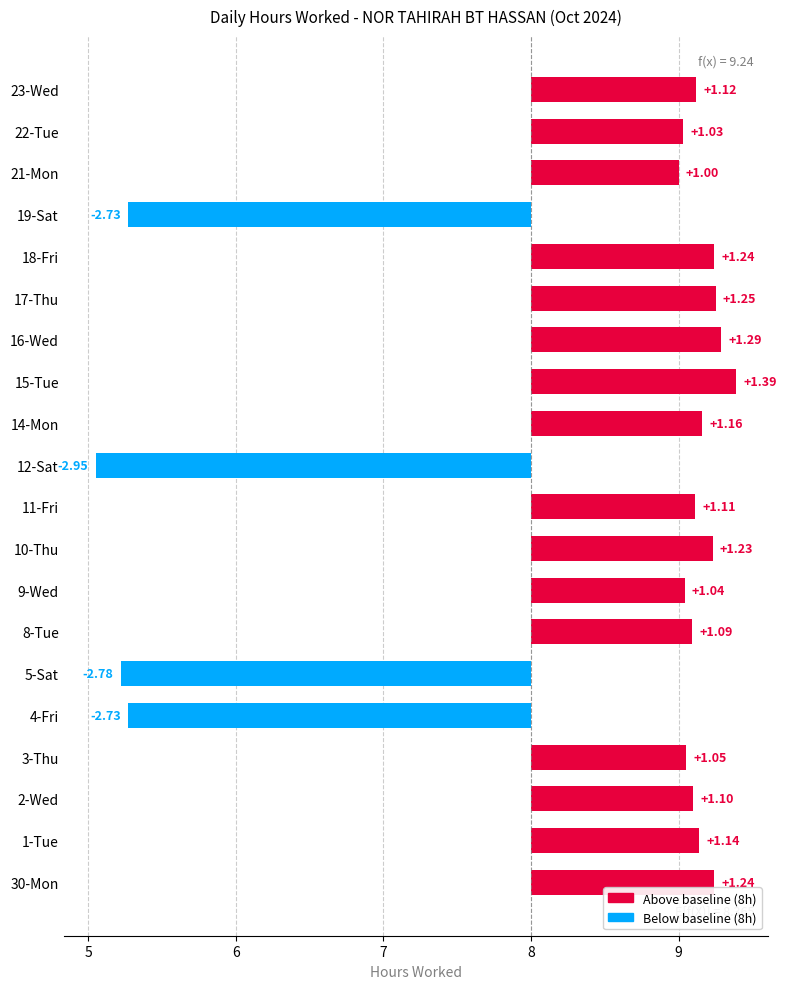

What is the difference between the maximum and second lowest values?

4.2